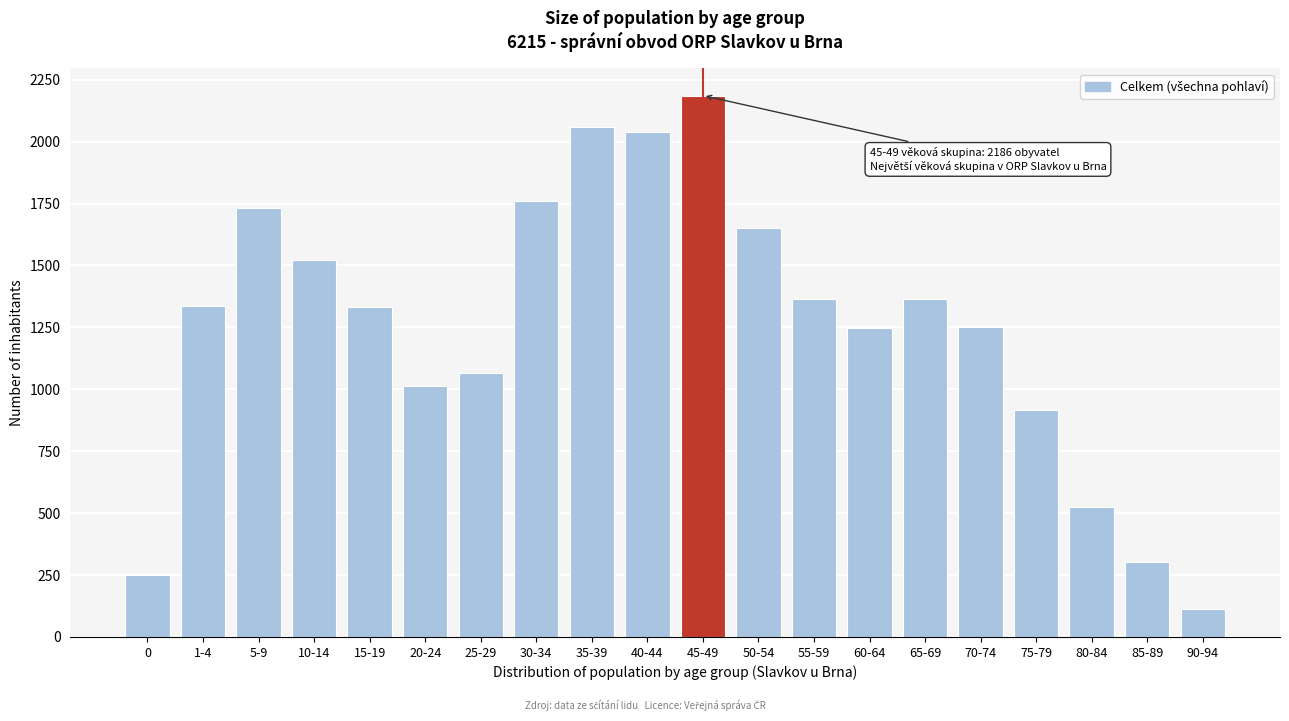

At which category does the chart reach its minimum across all series?

90-94